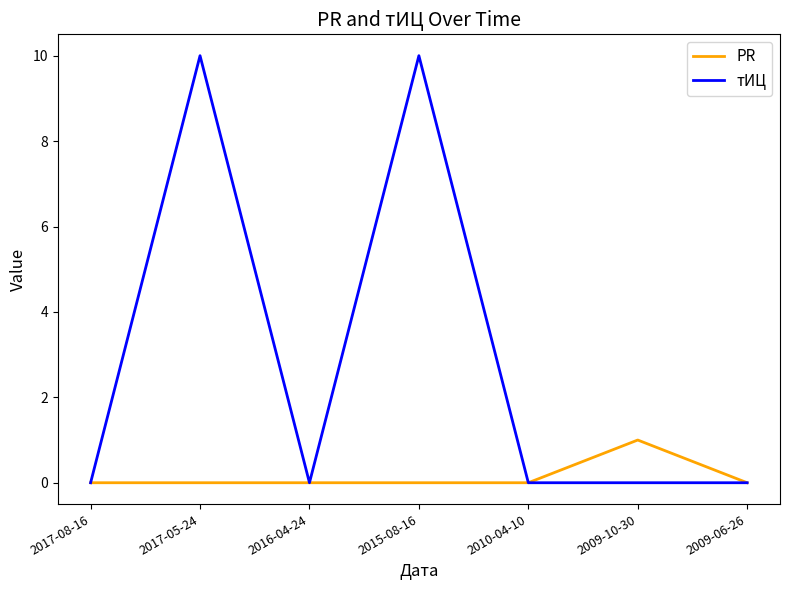

True or false: тИЦ has more than 0 points higher than both neighbors.

True